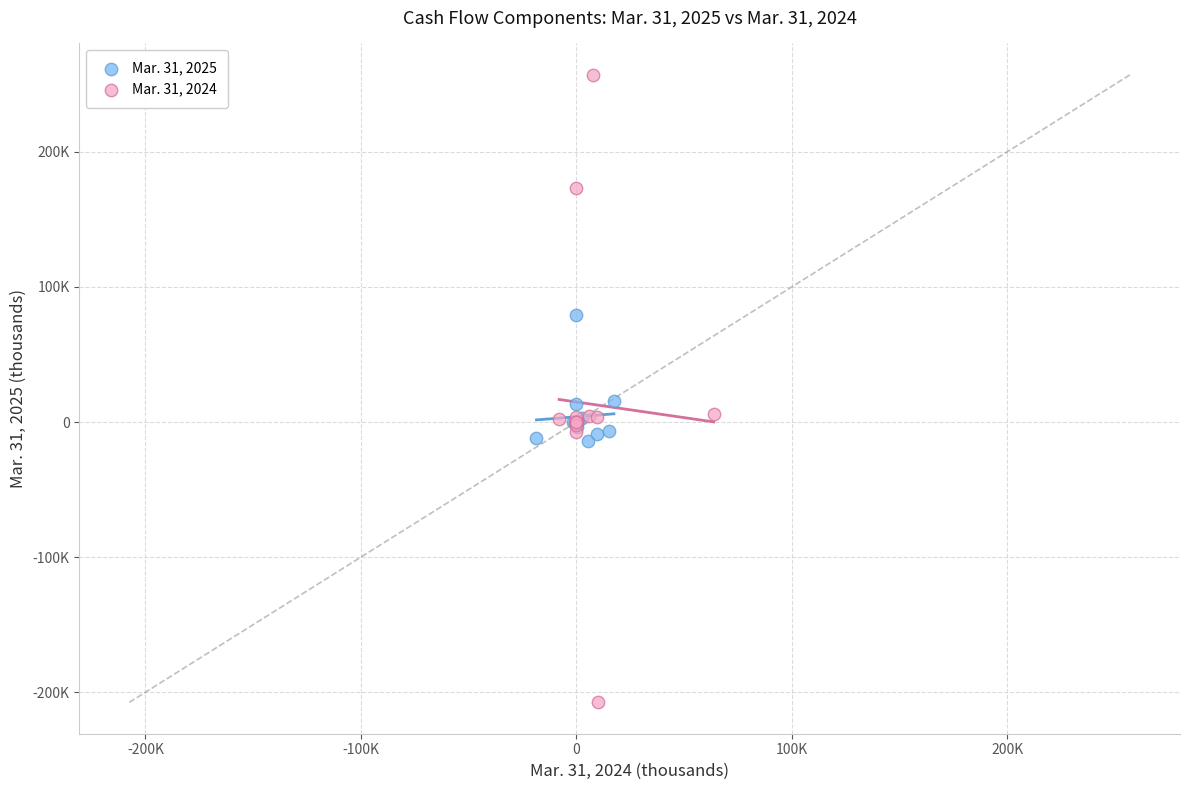

What are all the series names shown in the legend?

Mar. 31, 2025, Mar. 31, 2024